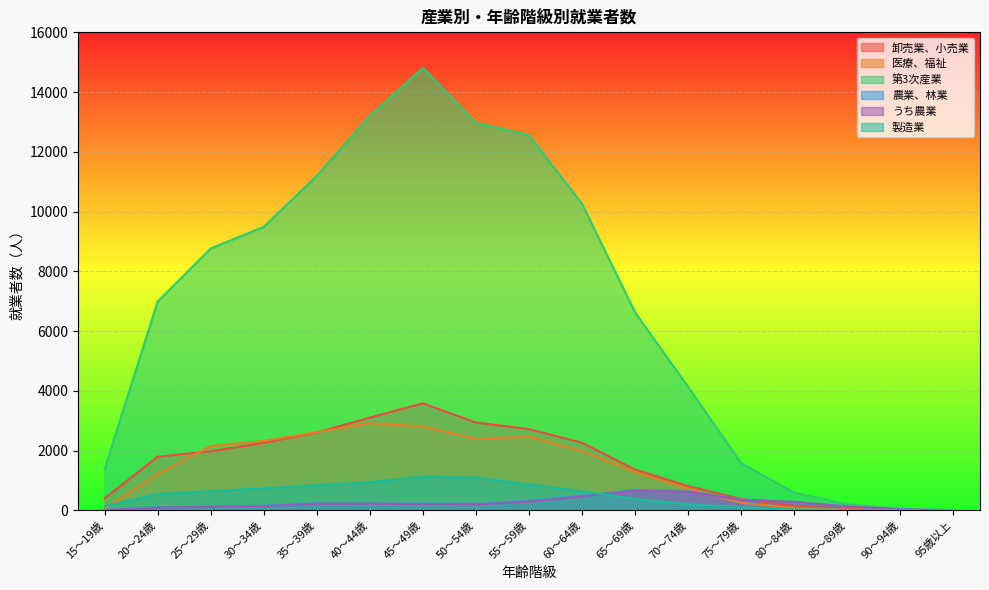

True or false: 医療、福祉 and うち農業 intersect in this chart.

True